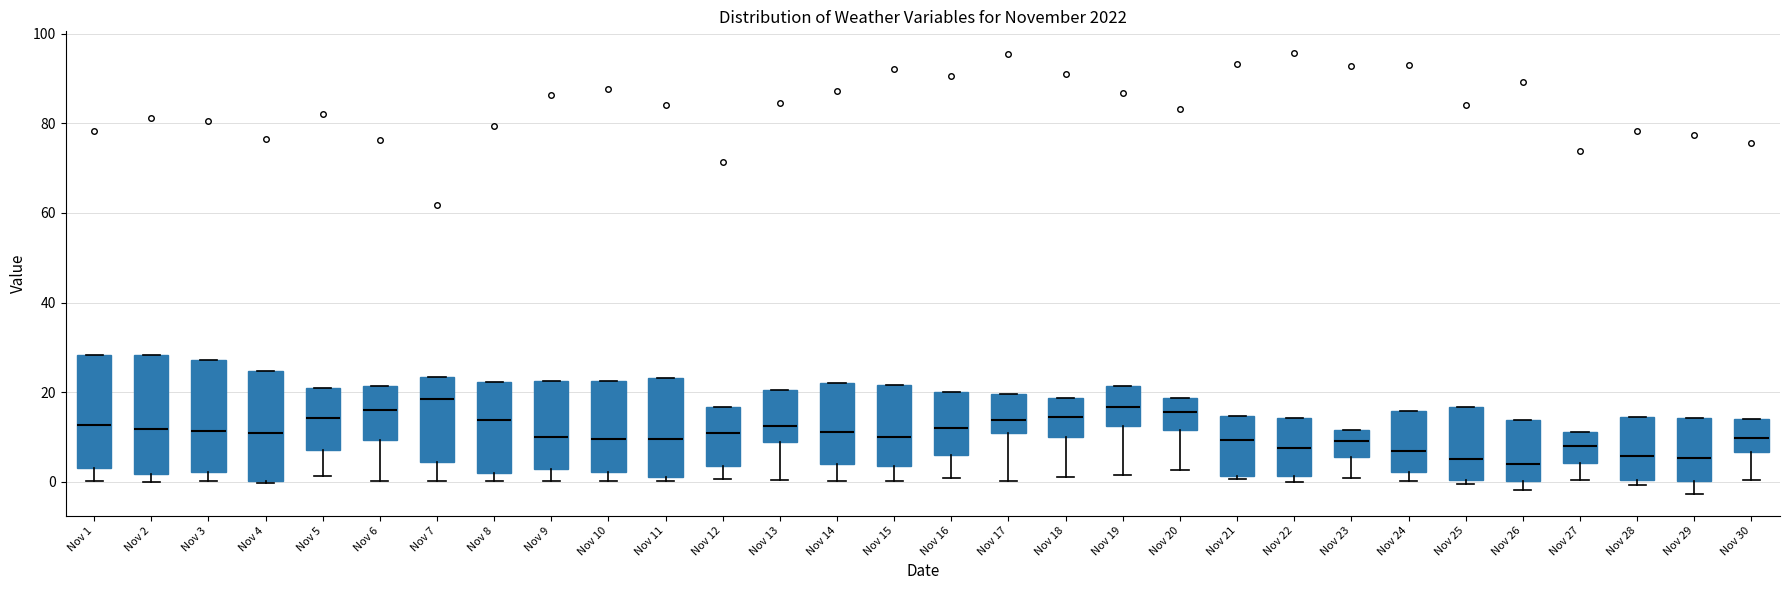

Reading left to right, transcribe this box plot: for each box, give where its median line is, the range the box spans, and where its two whiskers end, as read against the y-axis. The values are not printed on the chart, so give them approximately, as read against the axis.

Nov 1: median 12, box 4 to 28, whiskers 0 to 28
Nov 2: median 12, box 2 to 28, whiskers 0 to 28
Nov 3: median 12, box 2 to 28, whiskers 0 to 28
Nov 4: median 10, box 0 to 24, whiskers 0 to 24
Nov 5: median 14, box 8 to 20, whiskers 2 to 20
Nov 6: median 16, box 10 to 22, whiskers 0 to 22
Nov 7: median 18, box 4 to 24, whiskers 0 to 24
Nov 8: median 14, box 2 to 22, whiskers 0 to 22
Nov 9: median 10, box 2 to 22, whiskers 0 to 22
Nov 10: median 10, box 2 to 22, whiskers 0 to 22
Nov 11: median 10, box 2 to 24, whiskers 0 to 24
Nov 12: median 10, box 4 to 16, whiskers 0 to 16
Nov 13: median 12, box 10 to 20, whiskers 0 to 20
Nov 14: median 12, box 4 to 22, whiskers 0 to 22
Nov 15: median 10, box 4 to 22, whiskers 0 to 22
Nov 16: median 12, box 6 to 20, whiskers 0 to 20
Nov 17: median 14, box 10 to 20, whiskers 0 to 20
Nov 18: median 14, box 10 to 18, whiskers 2 to 18
Nov 19: median 16, box 12 to 22, whiskers 2 to 22
Nov 20: median 16, box 12 to 18, whiskers 2 to 18
Nov 21: median 10, box 2 to 14, whiskers 0 to 14
Nov 22: median 8, box 2 to 14, whiskers 0 to 14
Nov 23: median 10, box 6 to 12, whiskers 0 to 12
Nov 24: median 6, box 2 to 16, whiskers 0 to 16
Nov 25: median 6, box 0 to 16, whiskers 0 (just below the box's lower edge) to 16
Nov 26: median 4, box 0 to 14, whiskers -2 to 14
Nov 27: median 8, box 4 to 12, whiskers 0 to 12
Nov 28: median 6, box 0 to 14, whiskers 0 (just below the box's lower edge) to 14
Nov 29: median 6, box 0 to 14, whiskers -2 to 14
Nov 30: median 10, box 6 to 14, whiskers 0 to 14